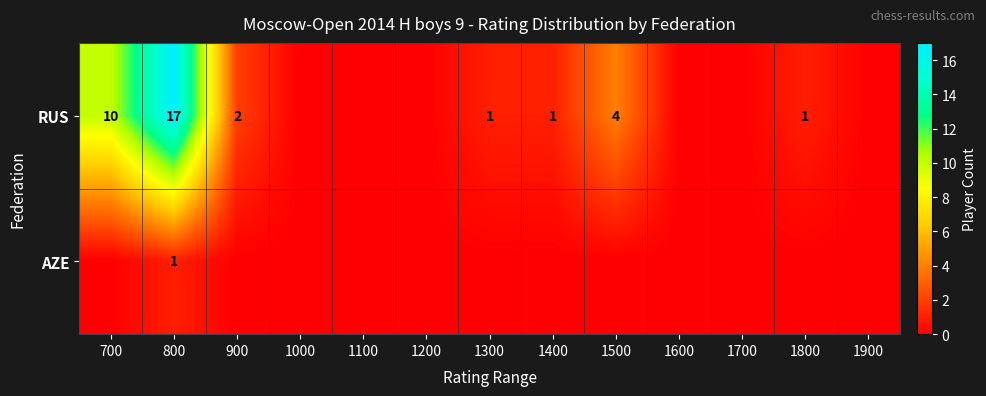

What is the spread (max minus min) of values at 800?

16